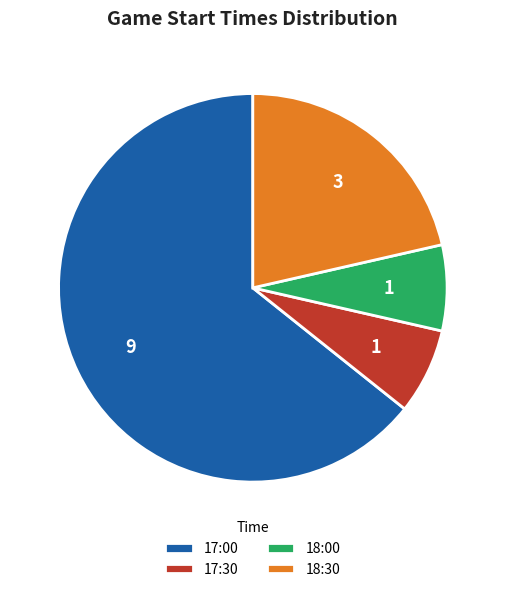

Which slice is the largest?

17:00